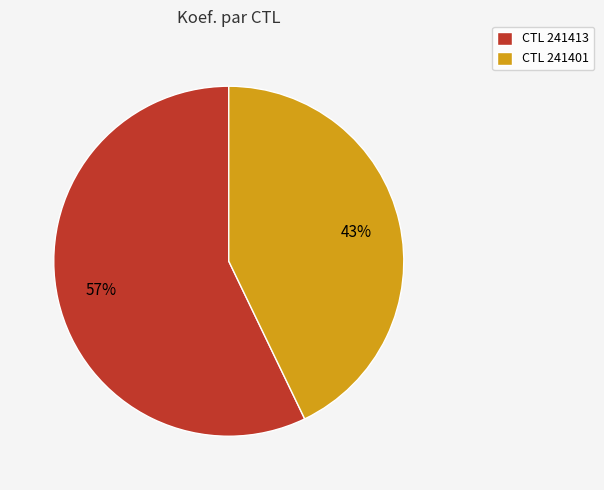

To the nearest percent, what percentage of the pie is CTL 241401?

43%